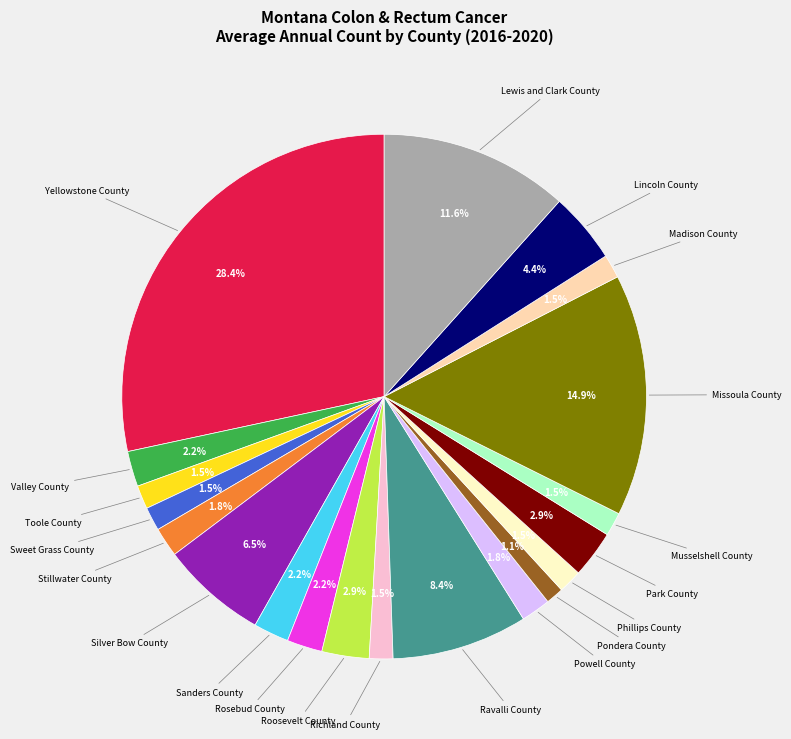

Is there any slice that represents more than half of the pie?

No